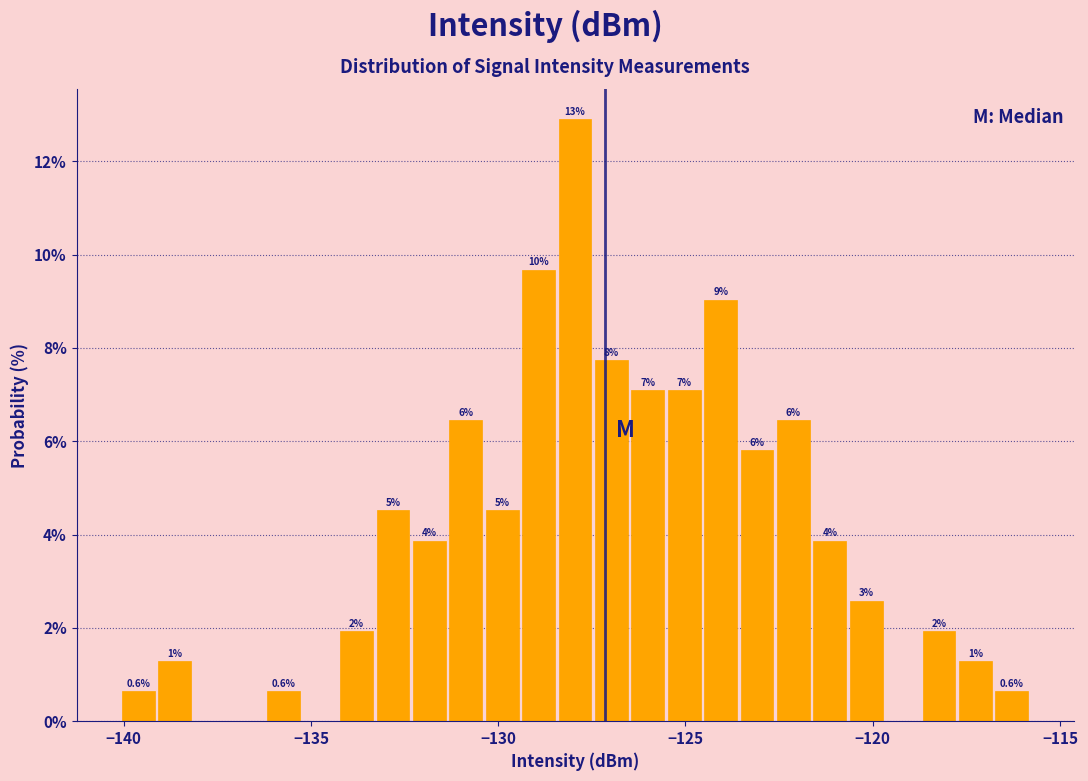

Read against the x-axis, roughly where is the centre of the tallest bar?

-128.0